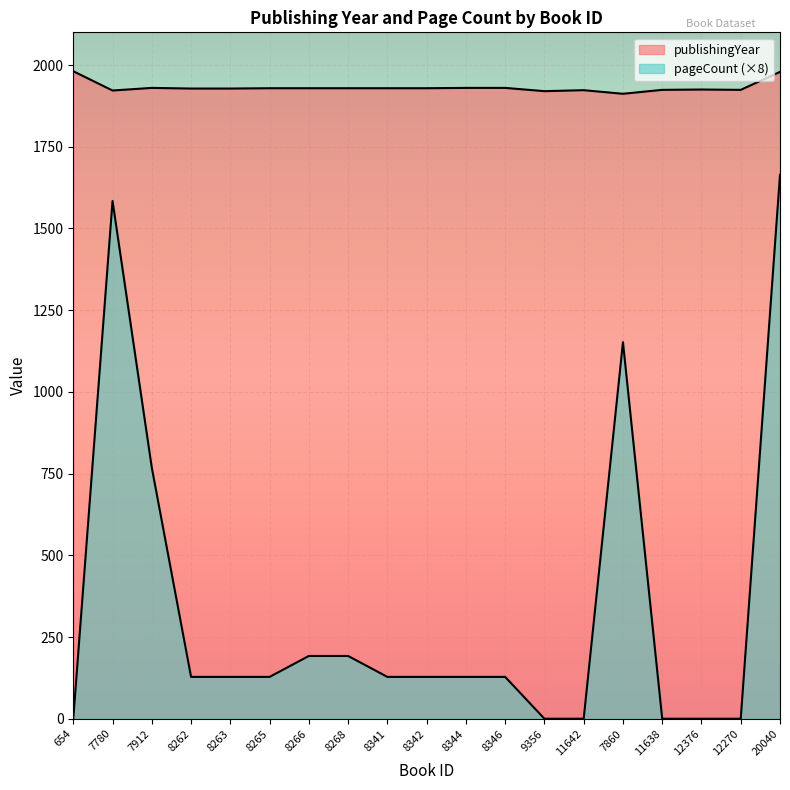

True or false: pageCount and publishingYear cross at least once.

False